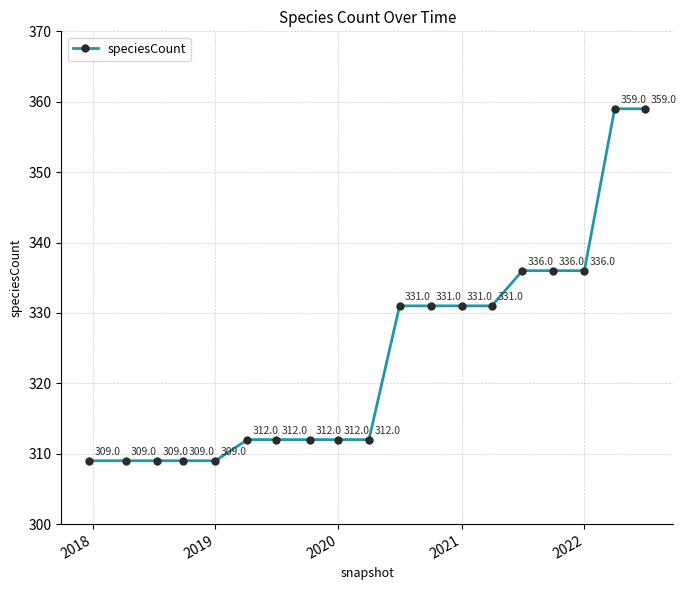

Does the chart have visible grid lines?

Yes